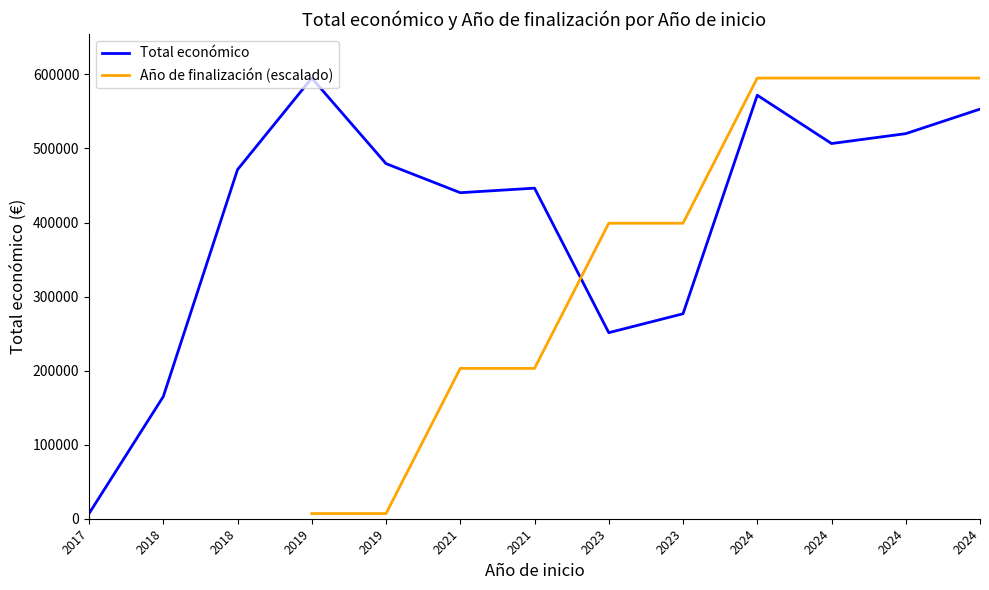

What is the difference between the maximum and minimum values in the Total económico series?

588133